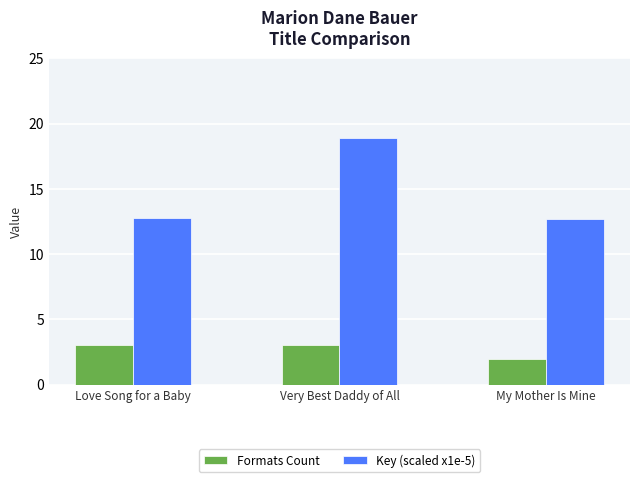

What is the sum of all Formats Count values?

8.0